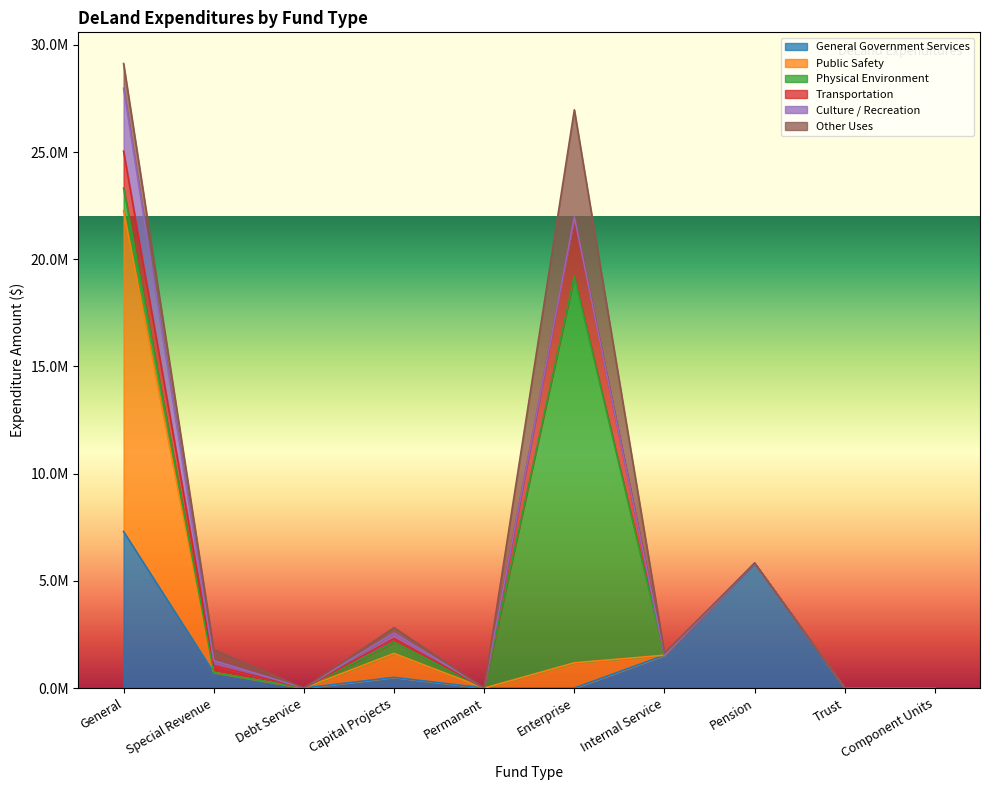

What are all the series names shown in the legend?

General Government Services, Public Safety, Physical Environment, Transportation, Culture / Recreation, Other Uses